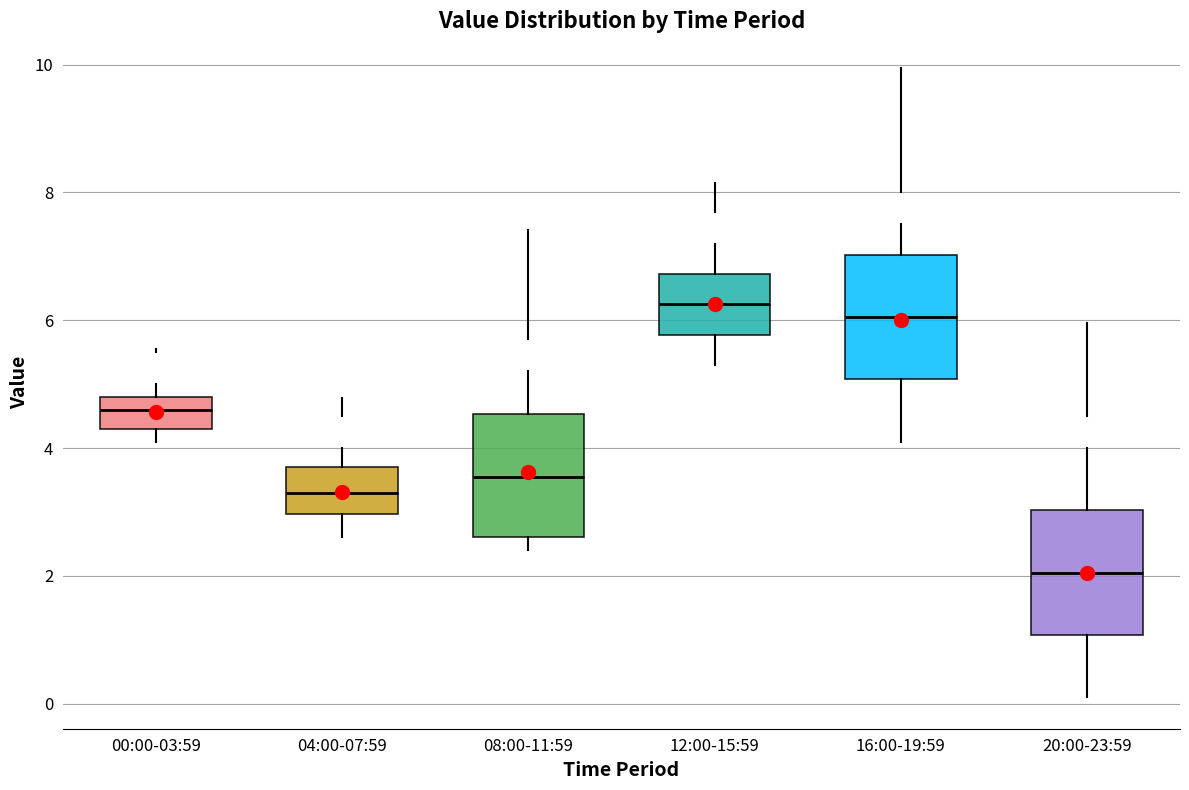

Reading left to right, read every box against the y-axis: the position of its median line, the range the box covers, and the ends of its whiskers. The values are not printed on the chart, so give them approximately, as read against the axis.

00:00-03:59: median 4.6, box 4.4 to 4.8, whiskers 4.2 to 5.0
04:00-07:59: median 3.4, box 3.0 to 3.8, whiskers 2.6 to 4.0
08:00-11:59: median 3.6, box 2.6 to 4.6, whiskers 2.4 to 5.2
12:00-15:59: median 6.2, box 5.8 to 6.8, whiskers 5.4 to 7.2
16:00-19:59: median 6.0, box 5.0 to 7.0, whiskers 4.2 to 7.6
20:00-23:59: median 2.0, box 1.0 to 3.0, whiskers 0.2 to 4.0